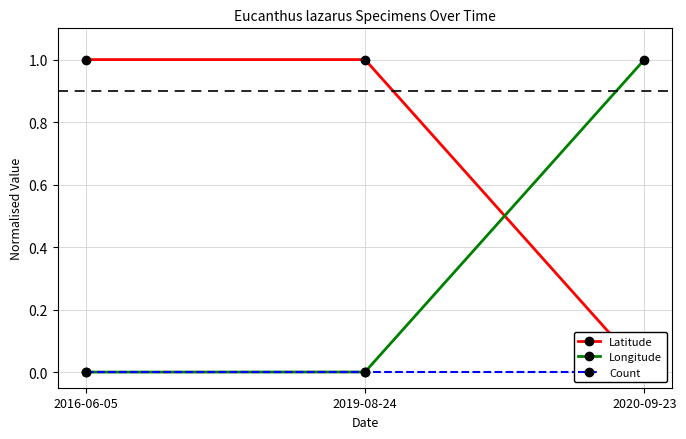

What is the total value across all series at 2020-09-23?

1.0